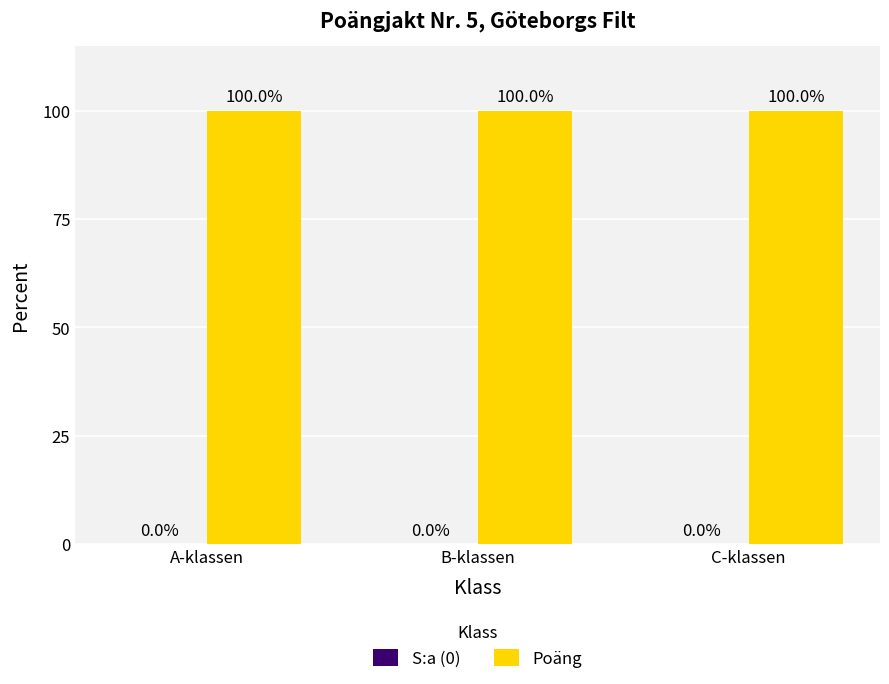

Which series has the largest total across all categories?

Poäng